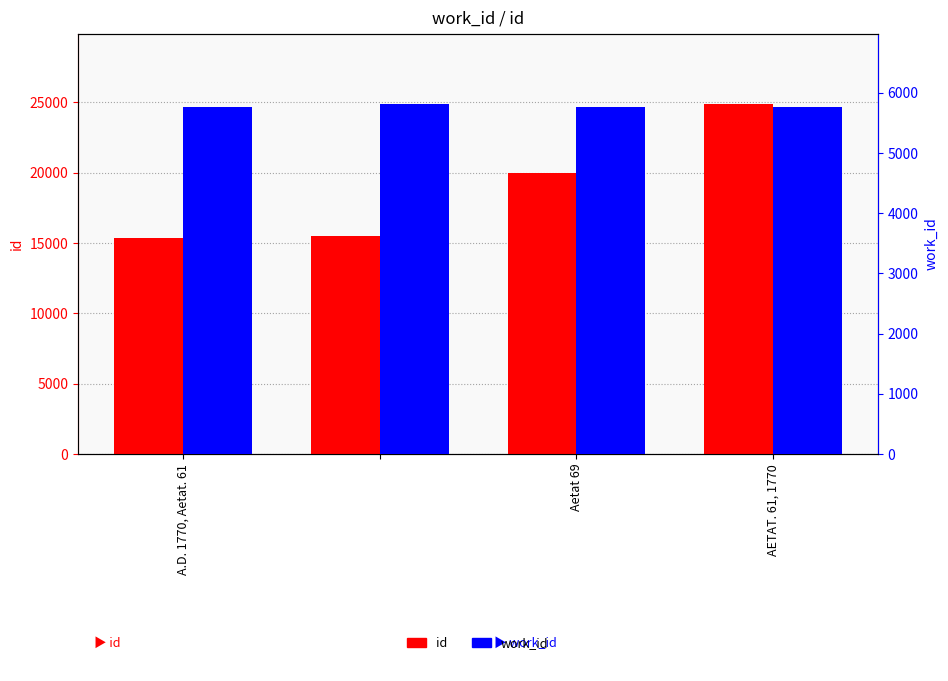

True or false: work_id has a value of 5767 at AETAT. 61, 1770.

True